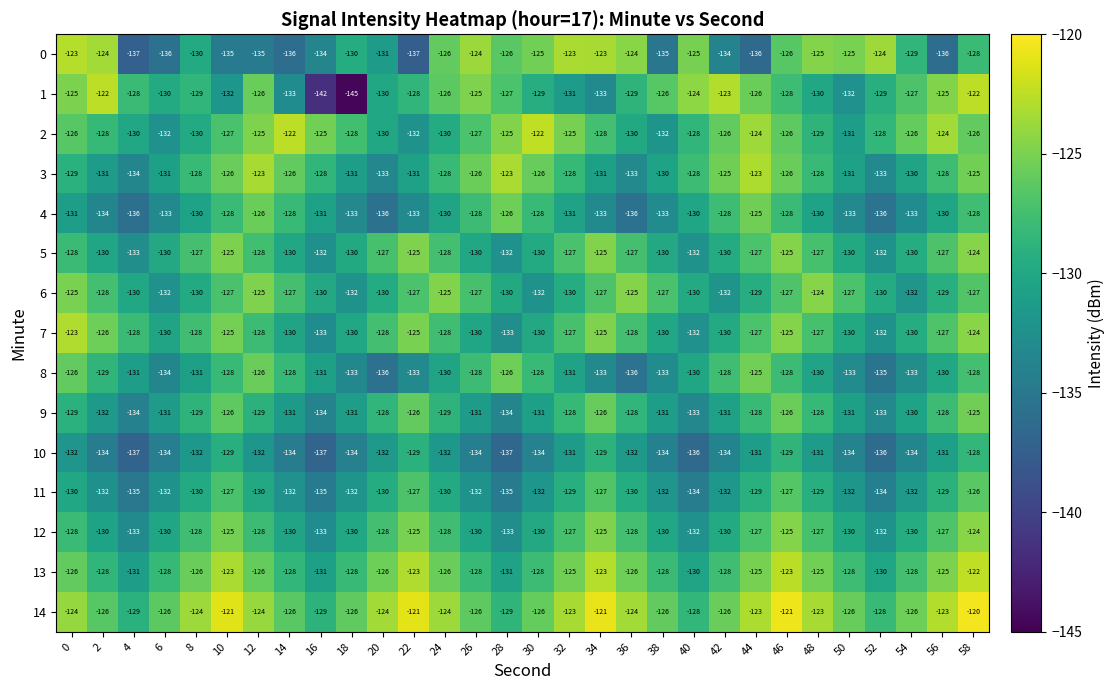

Between 44 and 58, which series saw the biggest shift?

0